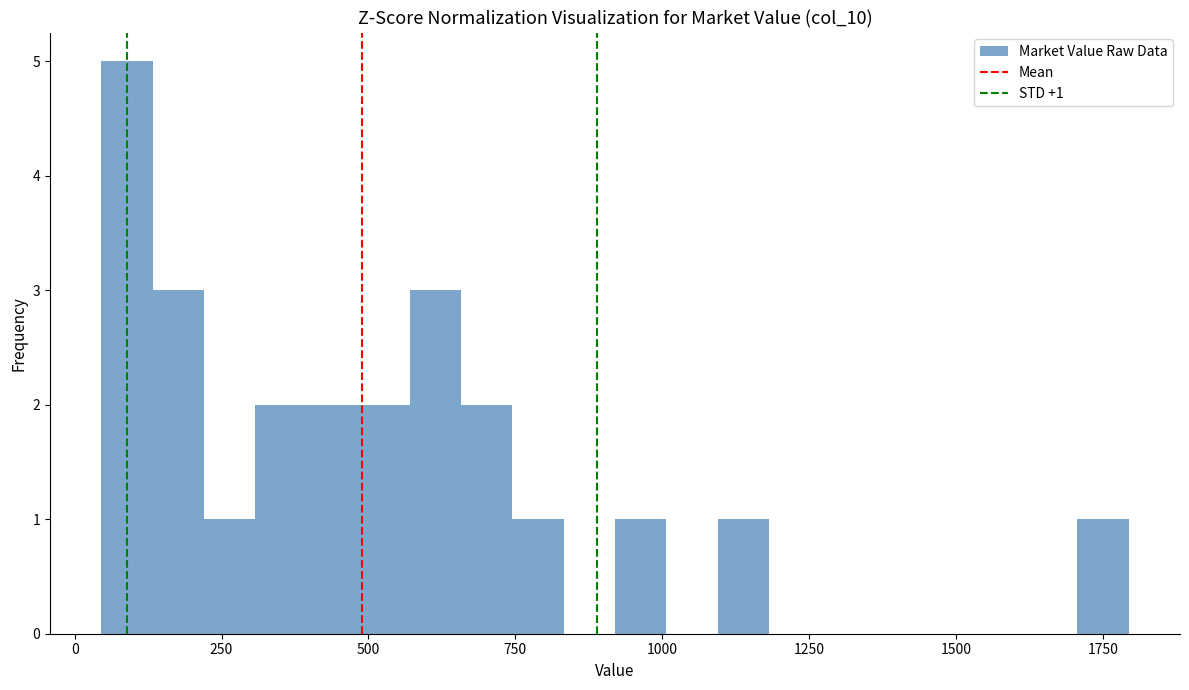

Around what value on the x-axis is the tallest bar? Give the approximate position of its centre, as read against the axis.

100